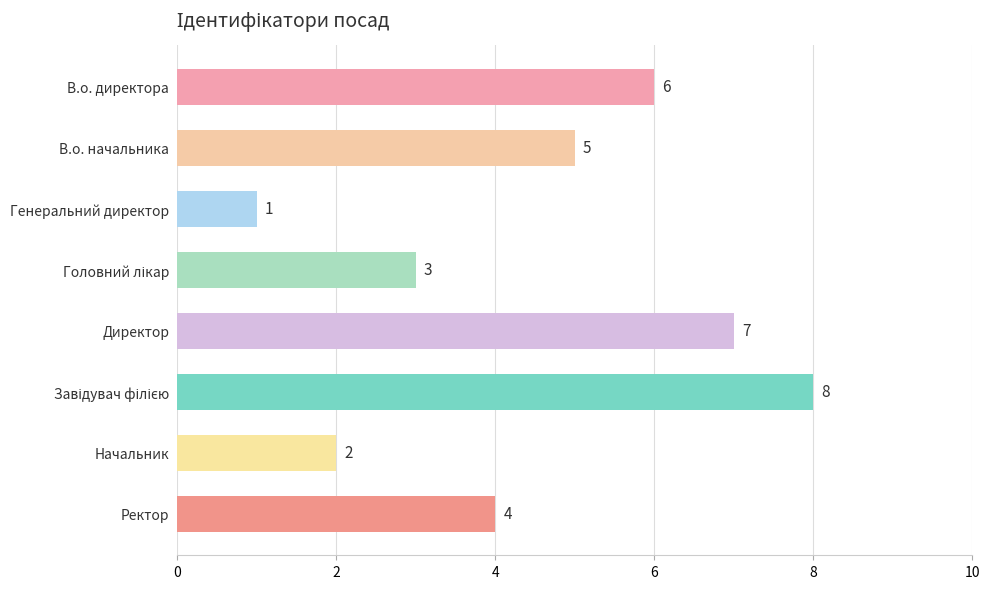

How many data points are less than 5?

4